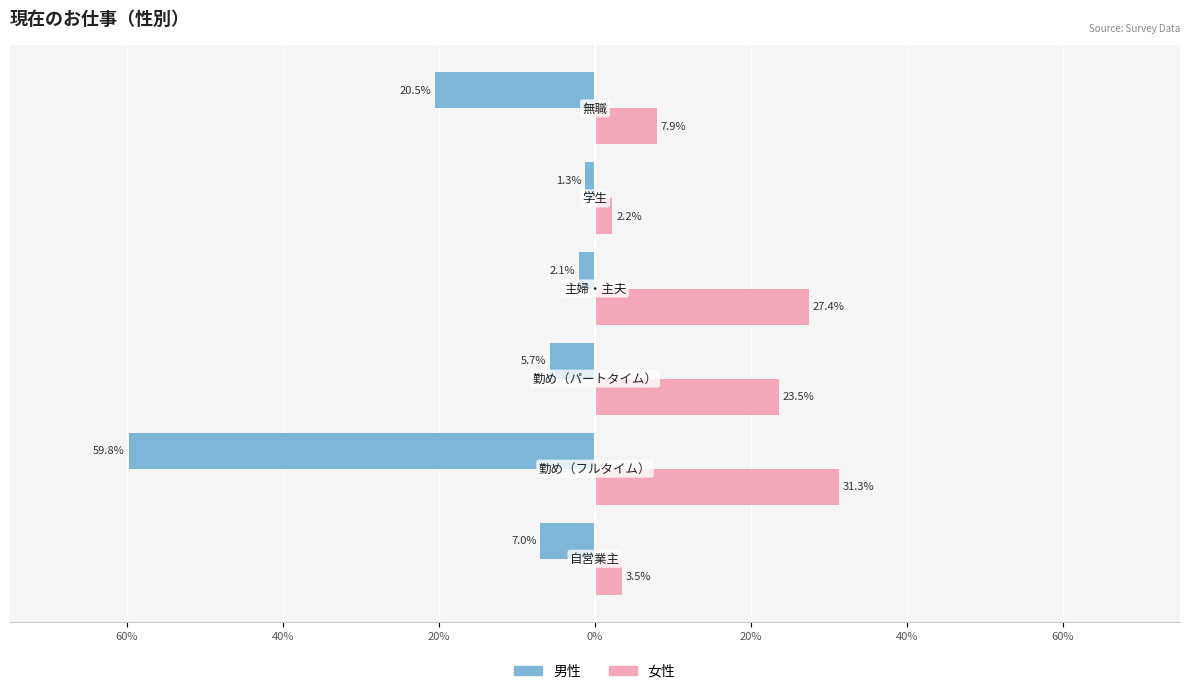

How many categories are shown in the chart?

6